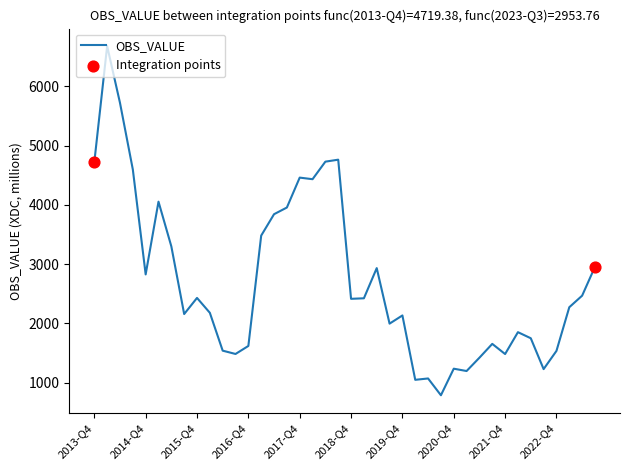

What is the greatest value displayed?

6680.7